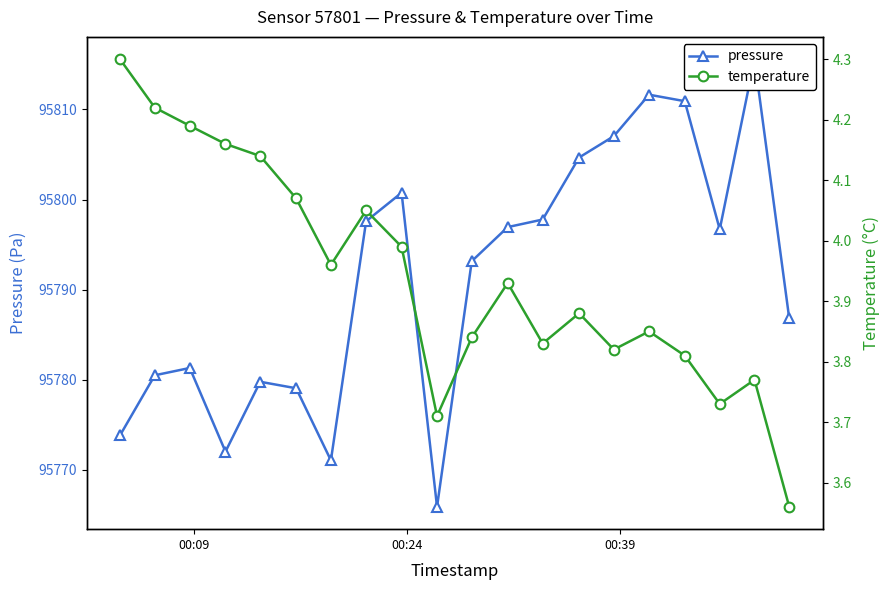

Which series has the largest range (max minus min)?

pressure